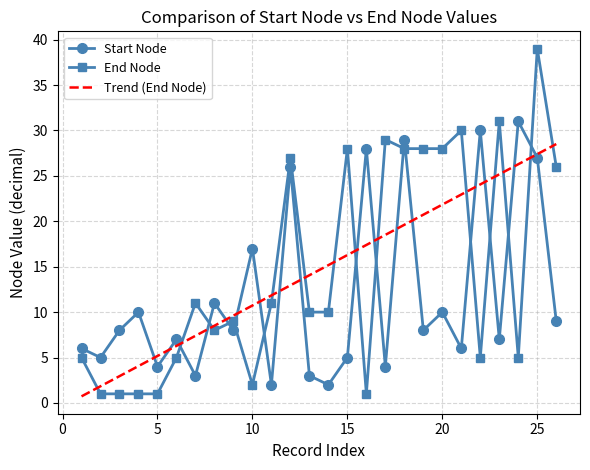

What is the difference between the maximum and minimum values in the End Node series?

38.0